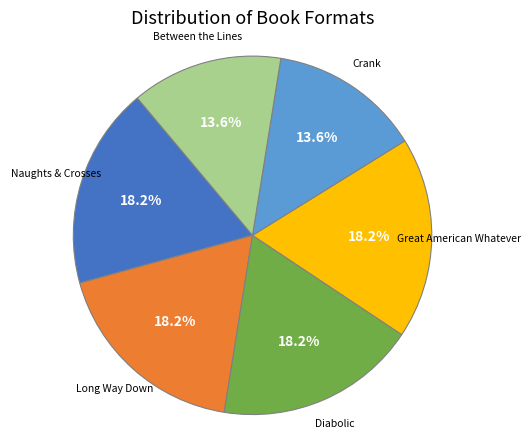

Is there a majority slice in this chart?

No